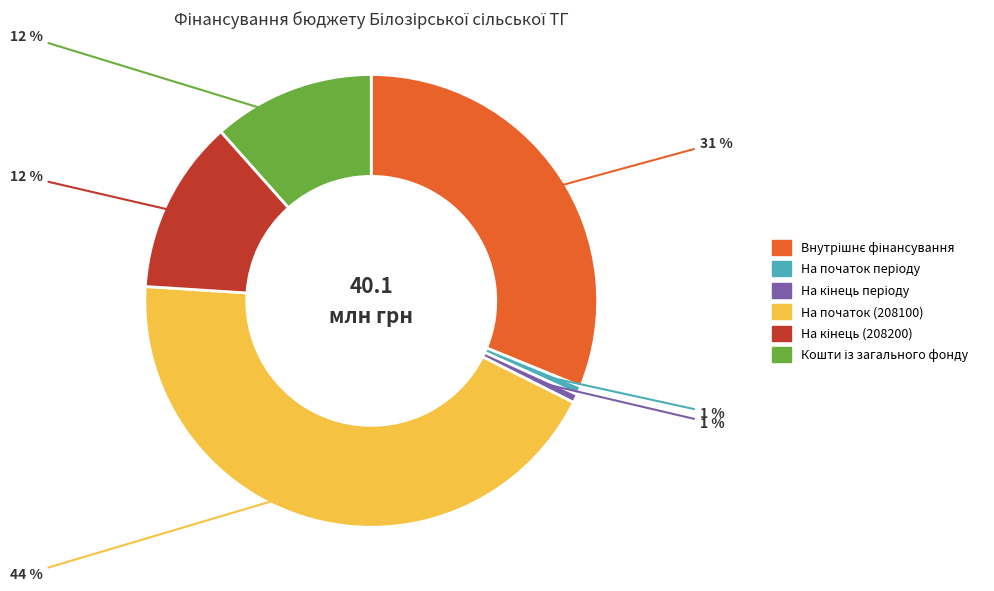

Which category has the biggest portion of the pie?

На початок (208100)